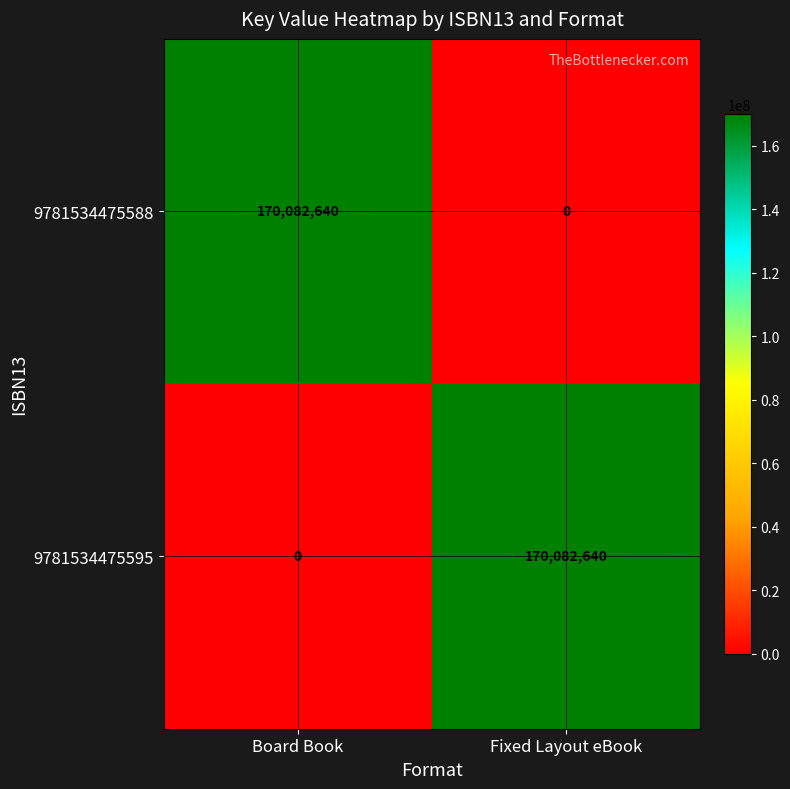

What is the sum of the 9781534475588 values at Fixed Layout eBook and Board Book?

170082640